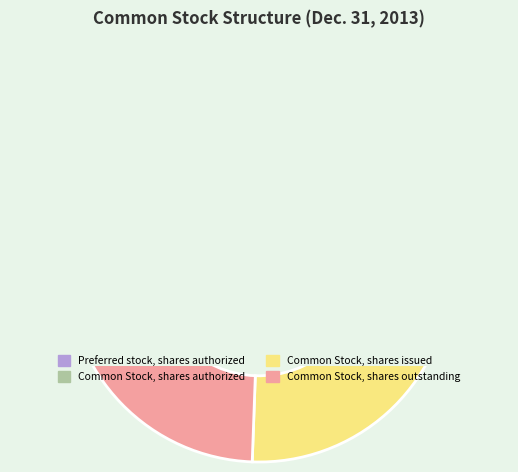

To the nearest percent, what percentage of the pie is Common Stock, shares authorized?

51%